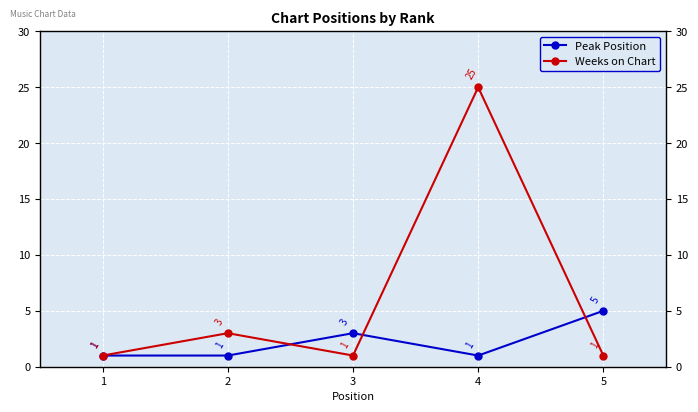

What is the sum of the Peak Position values at 2 and 5?

6